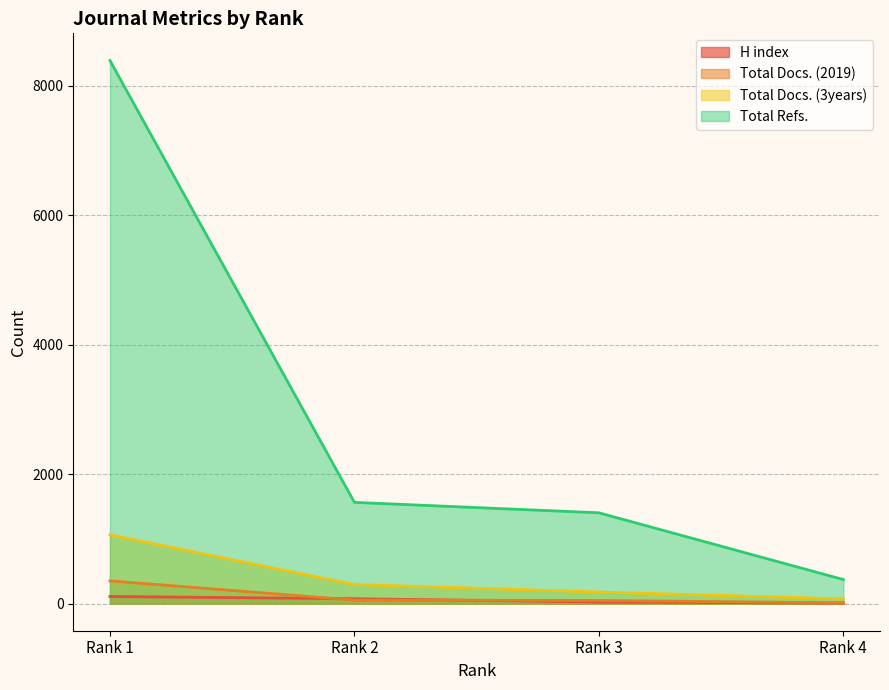

Is it true that Total Docs. (2019) equals 351 at Rank 1?

True